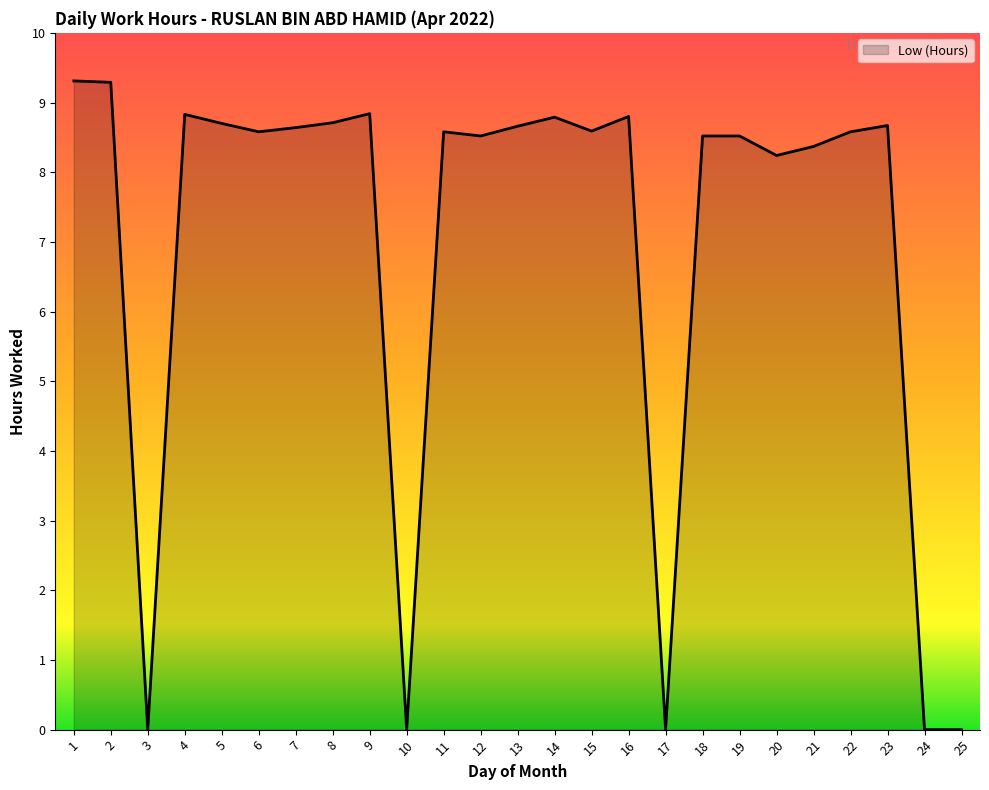

The value at 18 is 13.8. True or false?

False